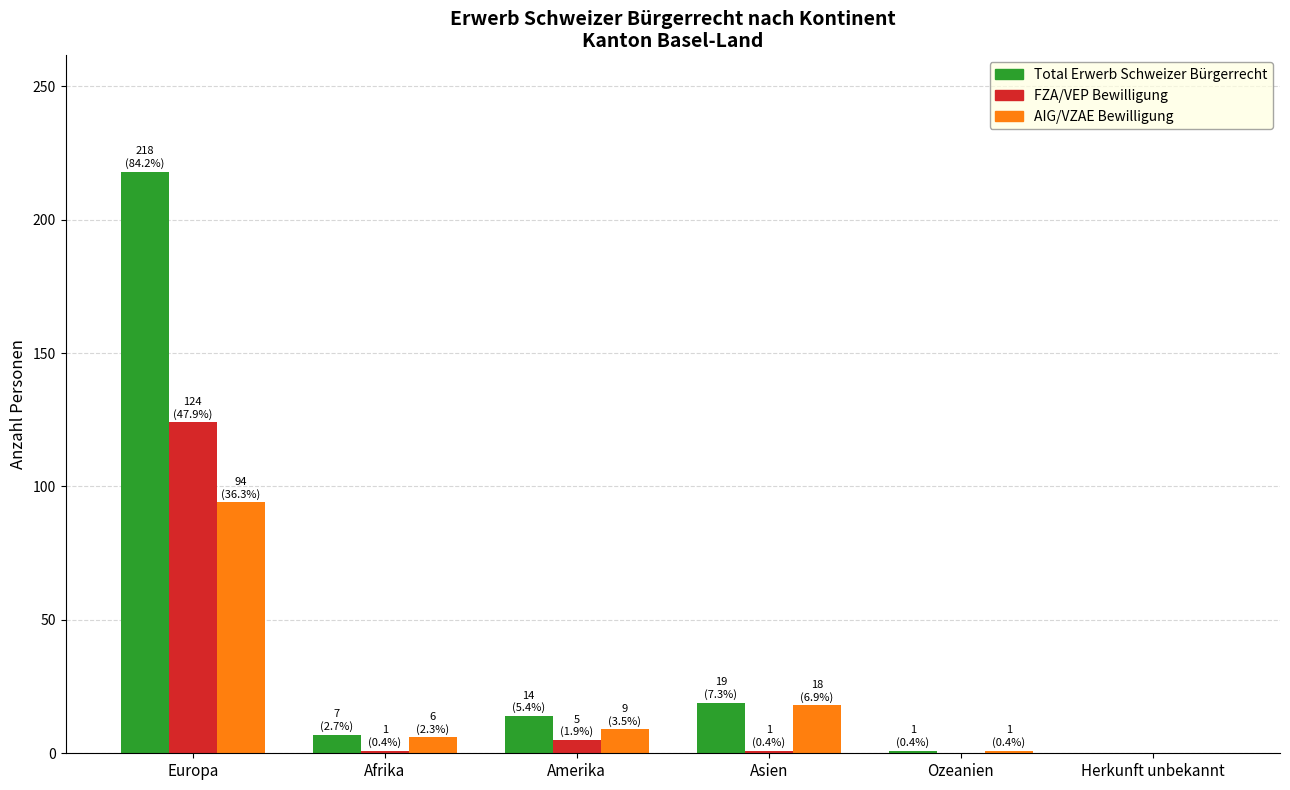

Where is AIG/VZAE Bewilligung nearest to the value 47?

Asien